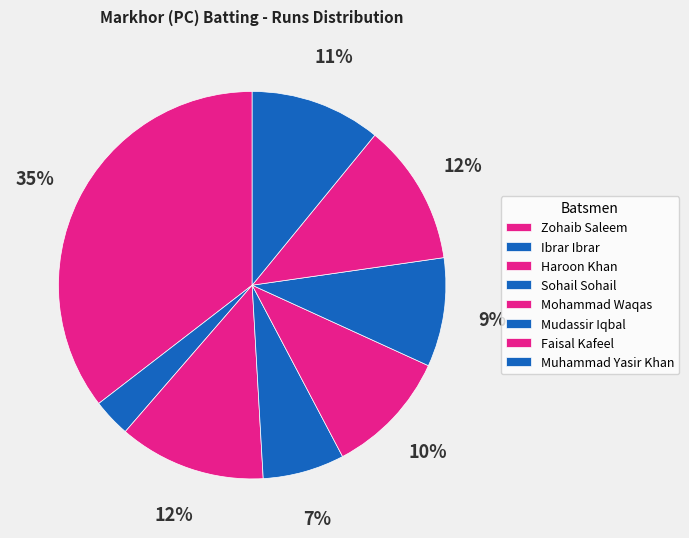

Count the number of slices in the pie.

8